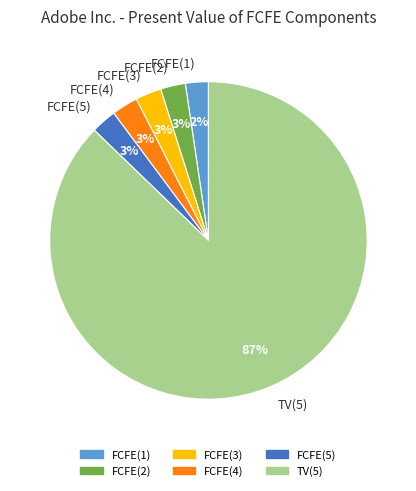

To the nearest percent, what percentage of the pie is FCFE(1)?

2%